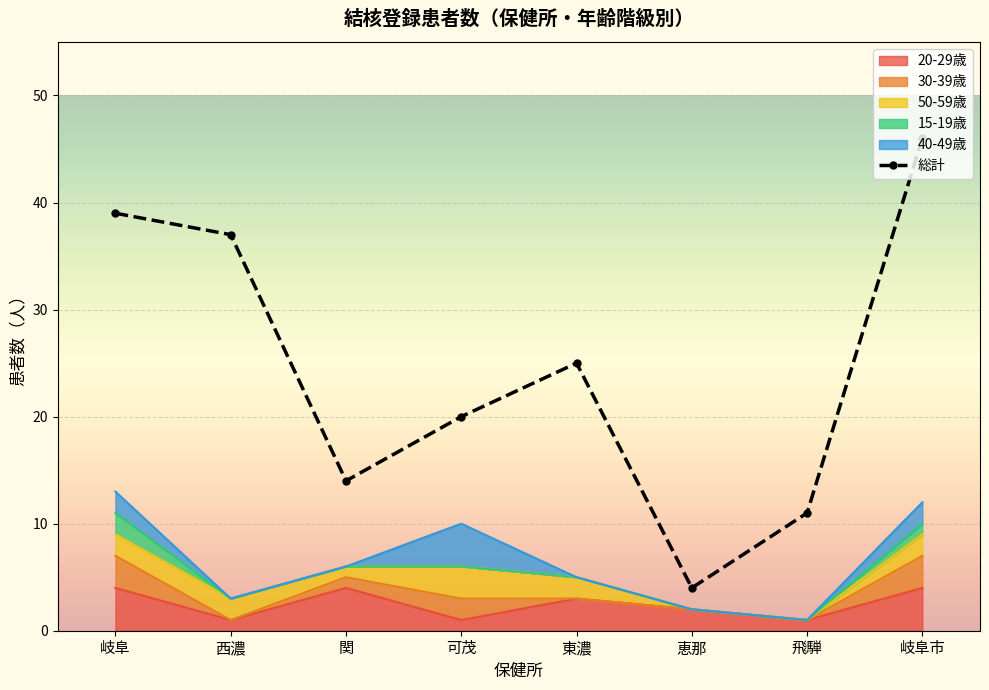

What position from the left is 岐阜市?

8